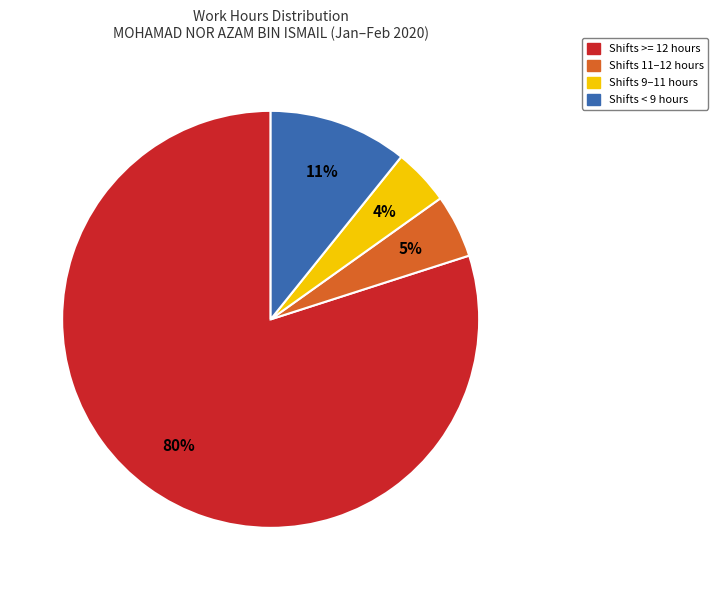

How many slices are in this pie chart?

4